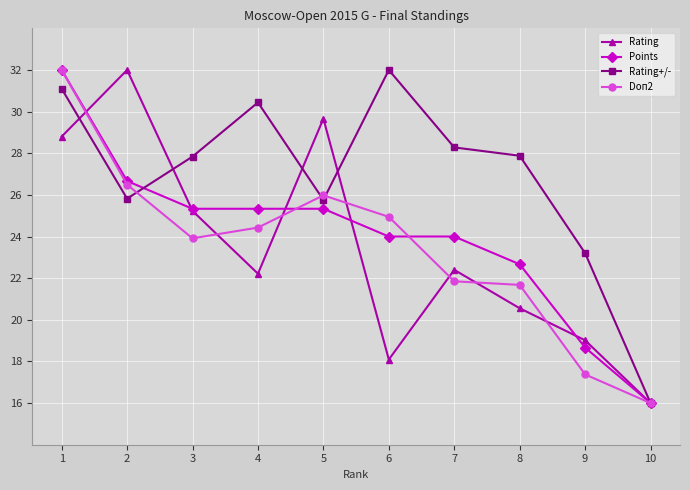

What is the lowest value of the Rating series?

16.0